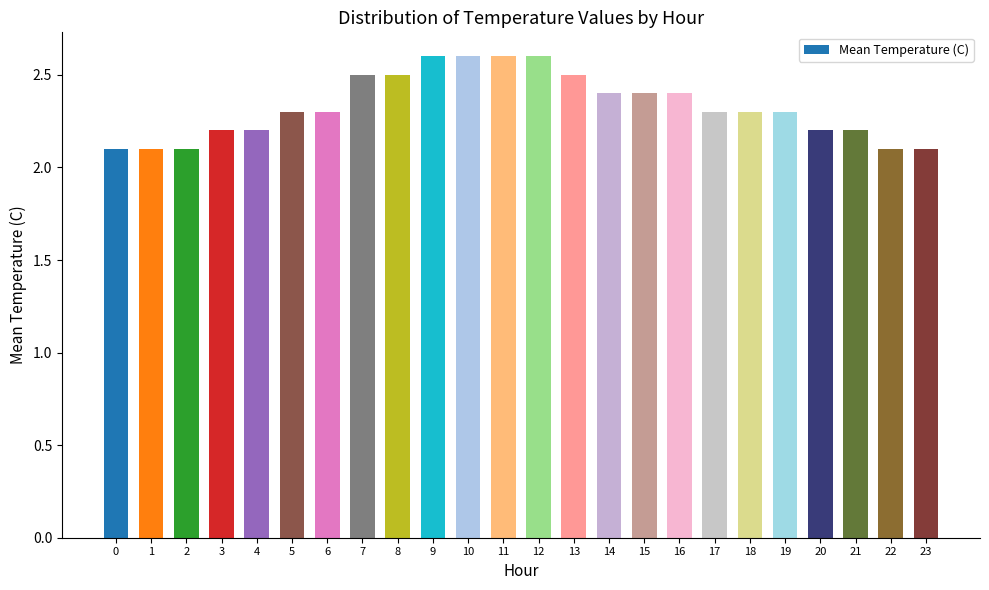

Reading right to left, list all the values displayed in this chart.

23=2.1	22=2.1	21=2.2	20=2.2	19=2.3	18=2.3	17=2.3	16=2.4	15=2.4	14=2.4	13=2.5	12=2.6	11=2.6	10=2.6	9=2.6	8=2.5	7=2.5	6=2.3	5=2.3	4=2.2	3=2.2	2=2.1	1=2.1	0=2.1